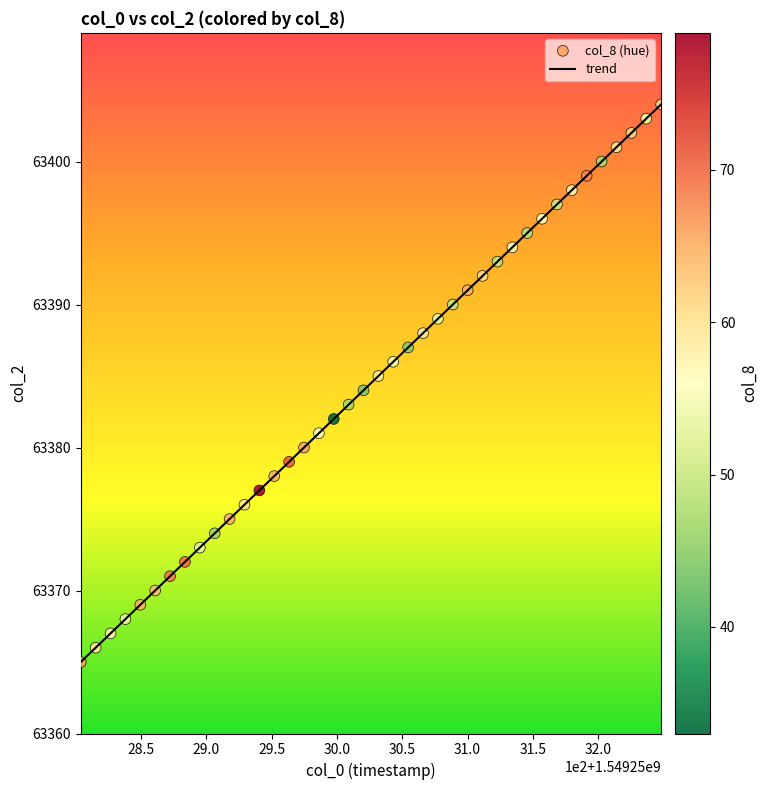

What is the difference between the maximum and minimum values?

39